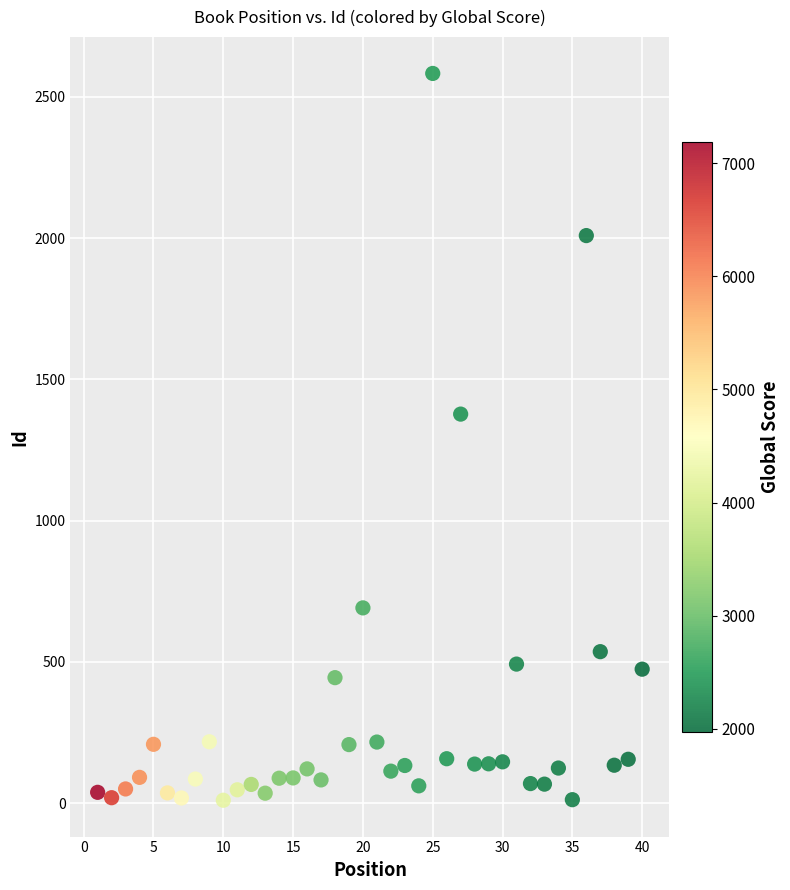

What Y value in the scatter plot is closest to 1296?

1377